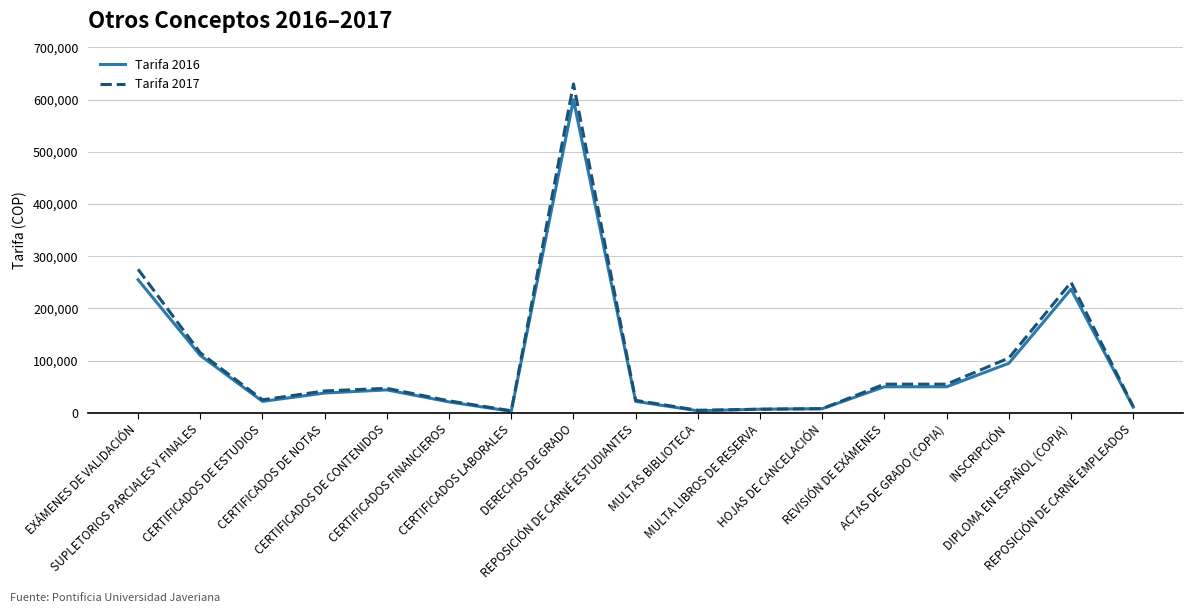

What is the greatest value displayed?

630000